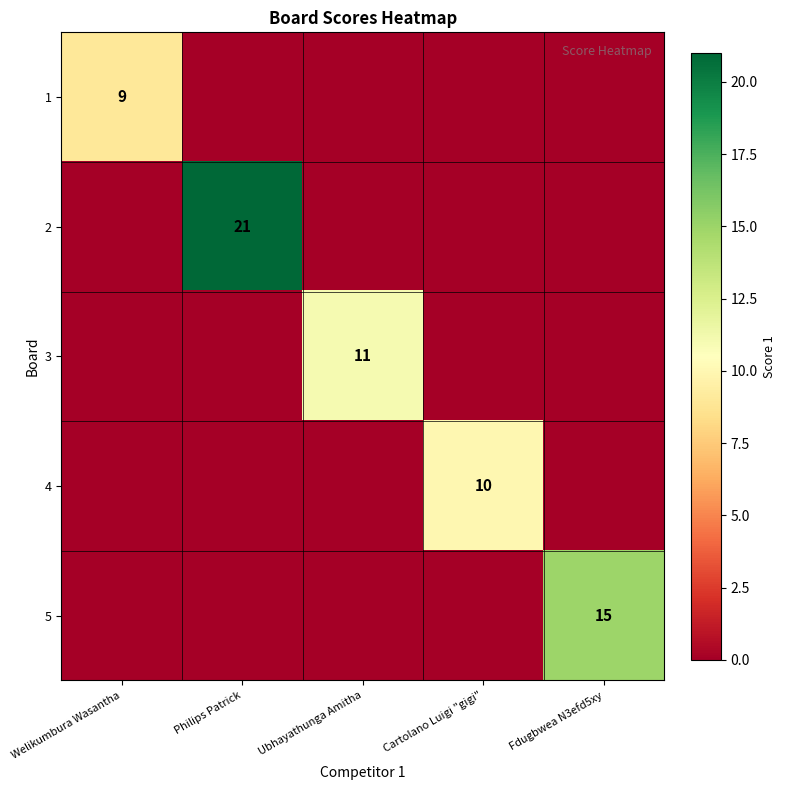

What is the total value across all series at Fdugbwea N3efd5xy?

15